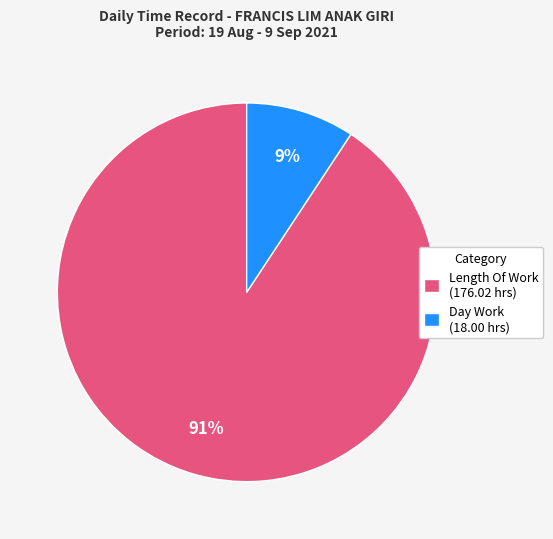

Which has a higher value, Day Work (18.00 hrs) or Length Of Work (176.02 hrs)?

Length Of Work (176.02 hrs)